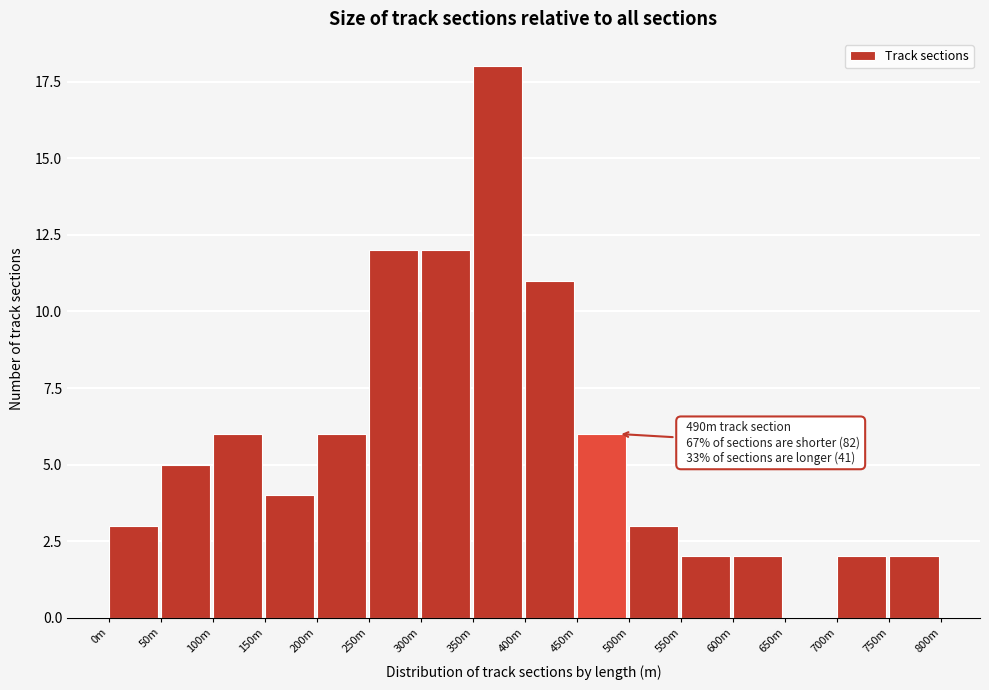

Reading left to right, what are all the values shown in this chart?

0m=3	50m=5	100m=6	150m=4	200m=6	250m=12	300m=12	350m=18	400m=11	450m=6	500m=3	550m=2	600m=2	650m=0	700m=2	750m=2